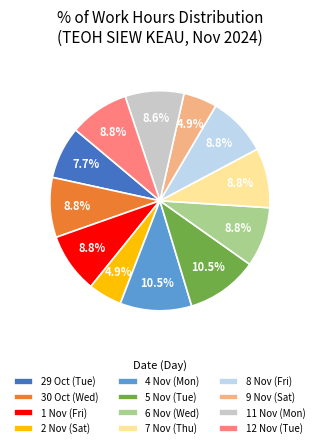

How many slices are in this pie chart?

12